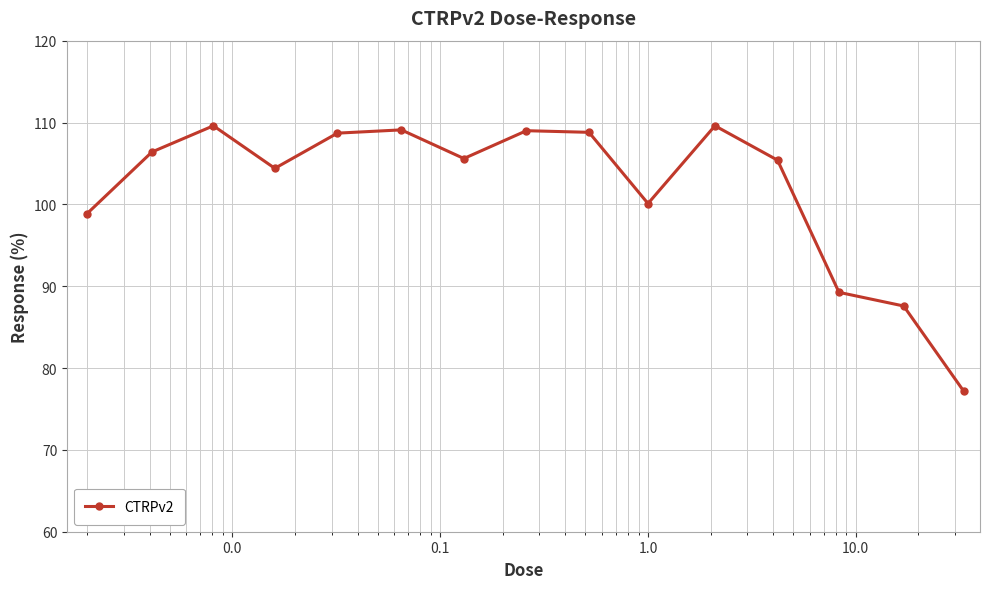

How many points are higher than both their immediate neighbors (excluding endpoints)?

4